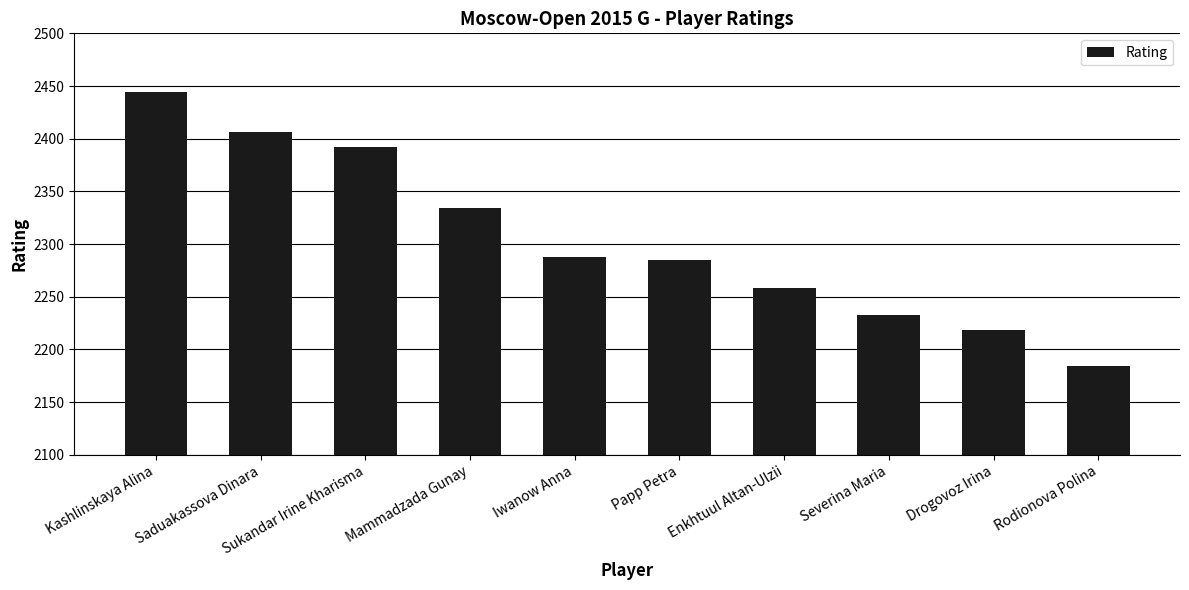

What is the difference between the maximum and minimum values?

260